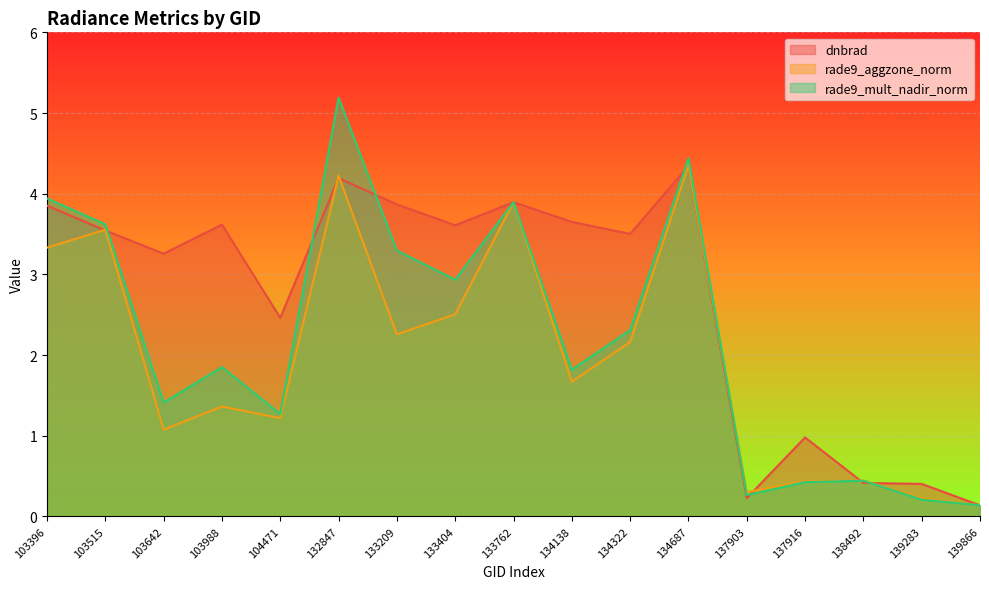

After their last crossing, which series has the higher values: dnbrad or rade9_mult_nadir_norm?

dnbrad